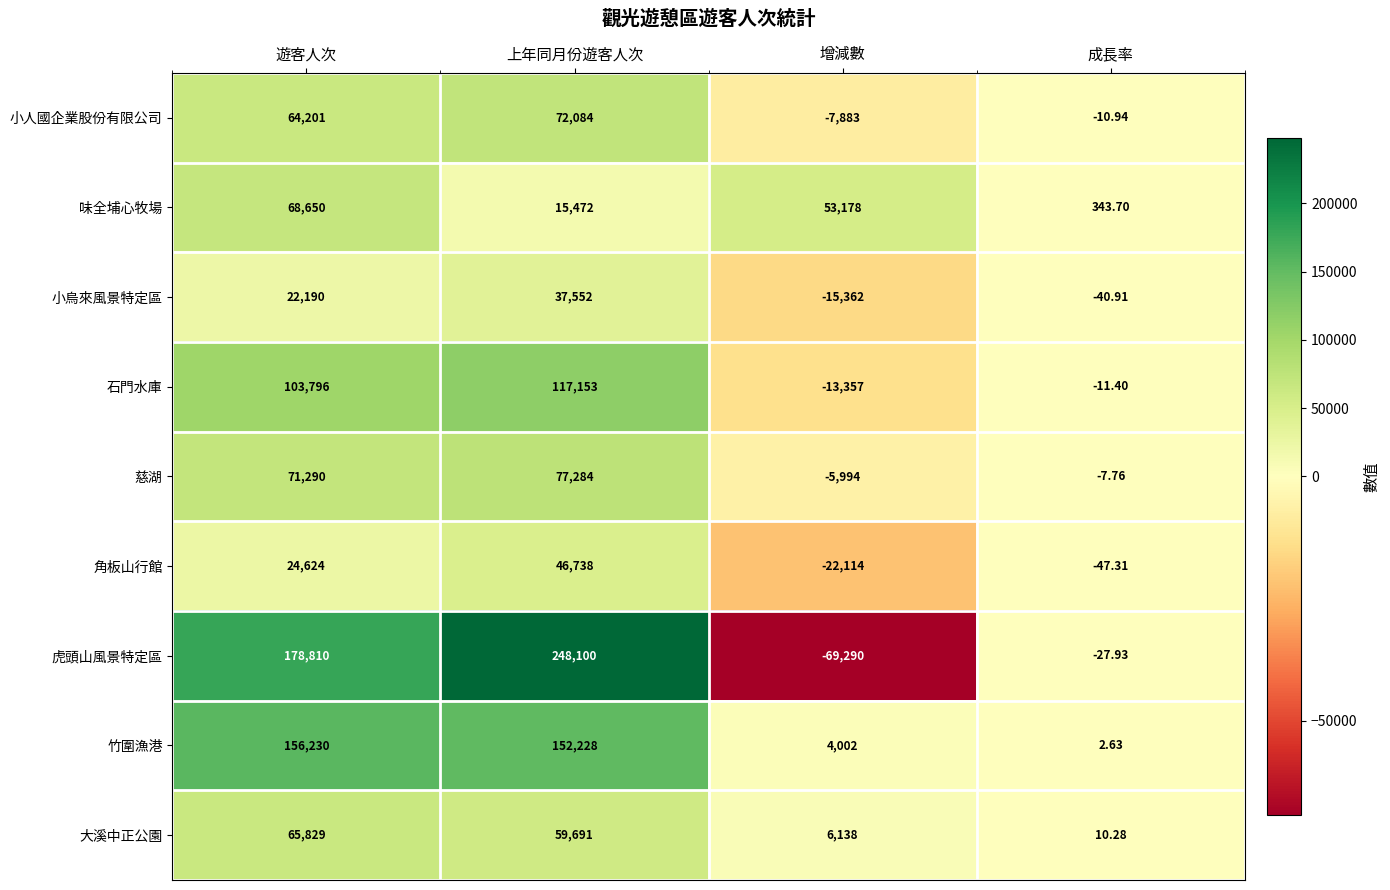

Rank the categories by 小人國企業股份有限公司 value from highest to lowest.

上年同月份遊客人次, 遊客人次, 成長率, 增減數